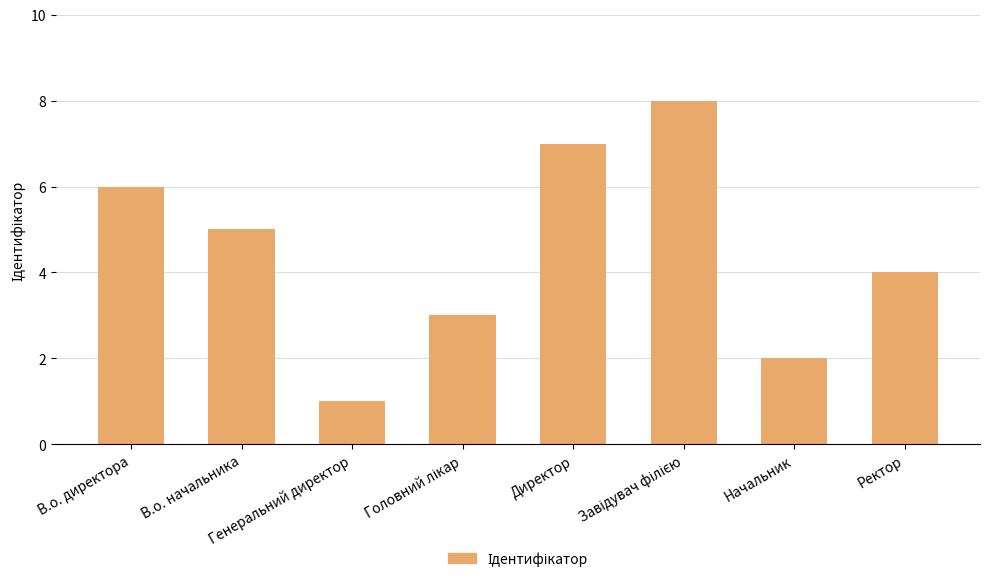

What is the difference between the maximum and minimum values?

7